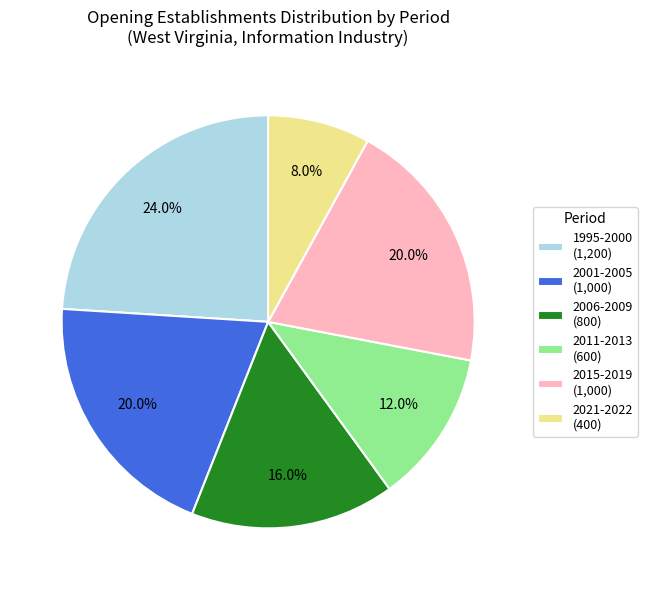

What is the smallest slice in the pie chart?

2021-2022 (400)